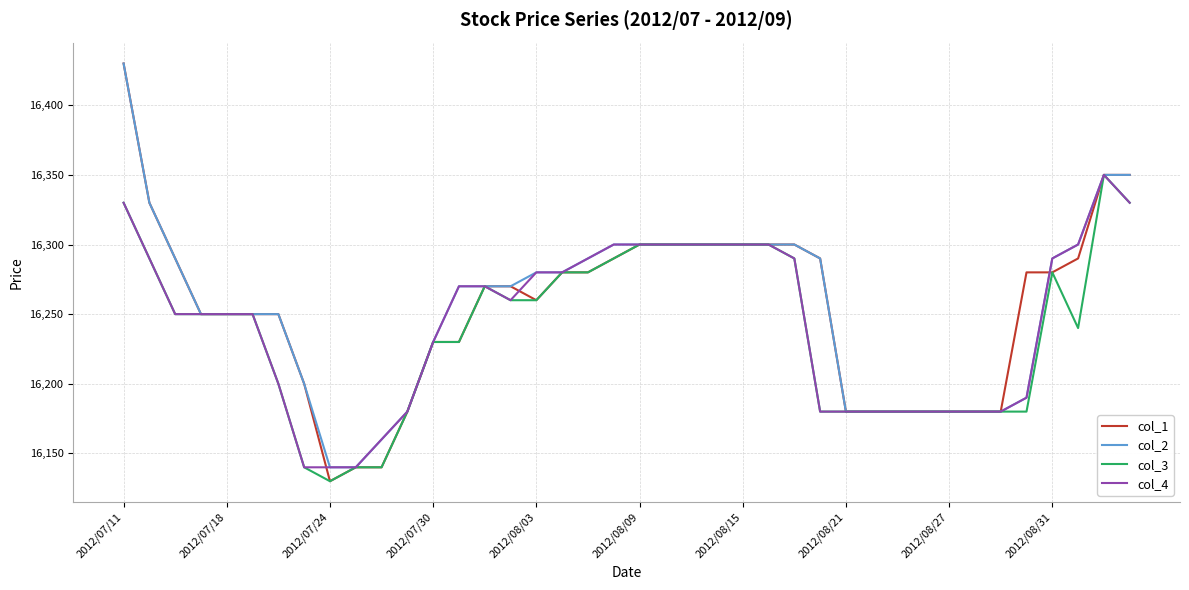

What is the minimum value for col_2?

16140